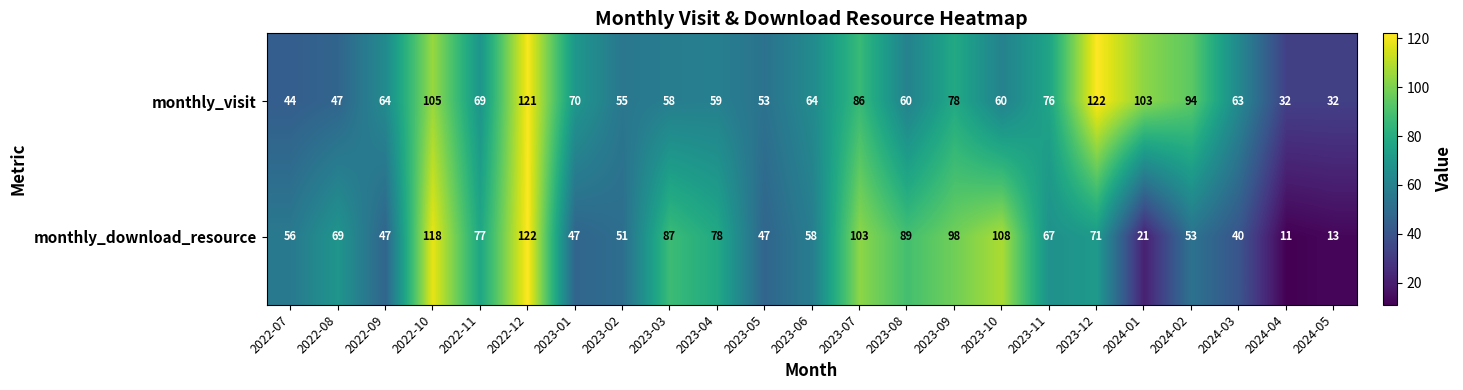

At which label does monthly_download_resource reach its minimum?

2024-04